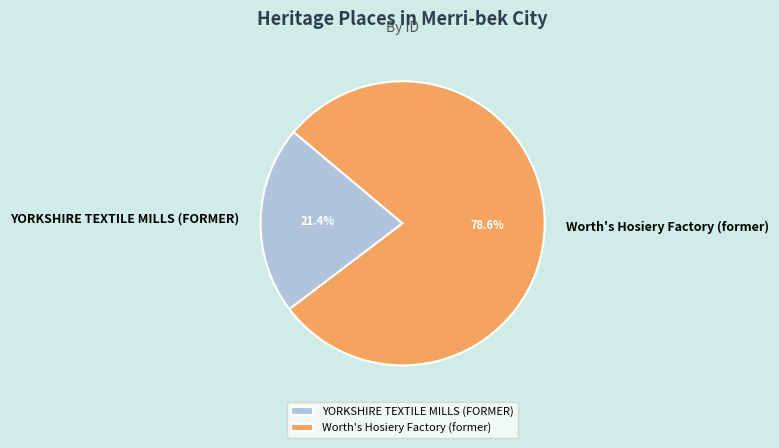

What portion of the pie excludes Worth's Hosiery Factory (former)?

21.4%